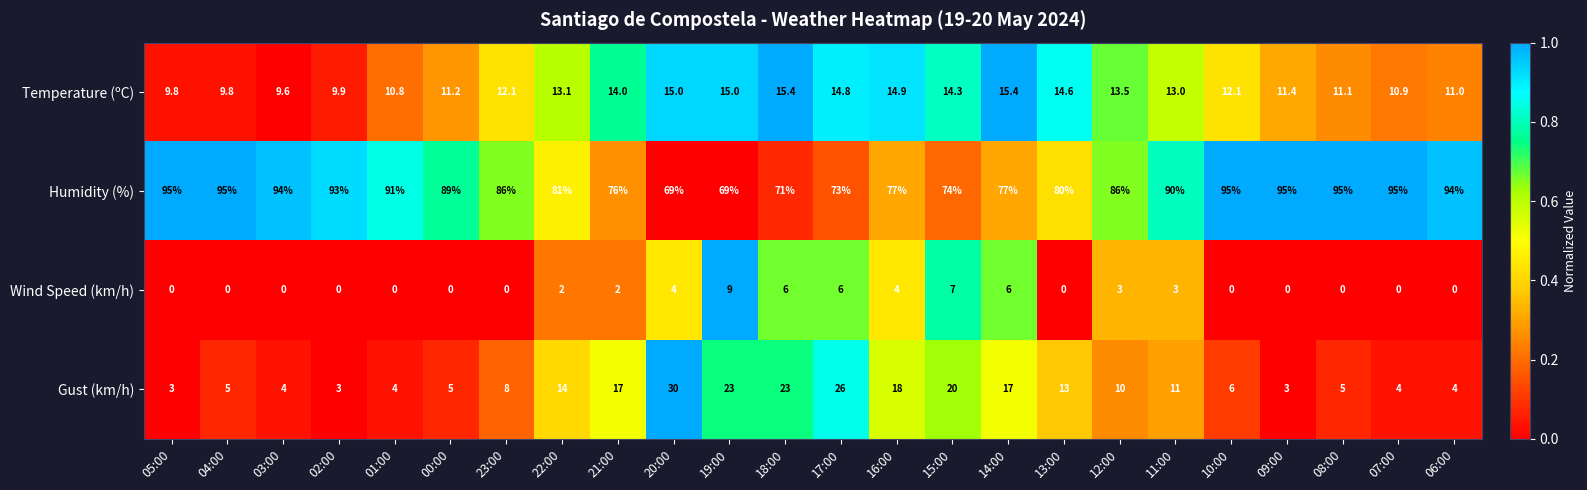

Which series has the largest total across all categories?

Humidity (%)